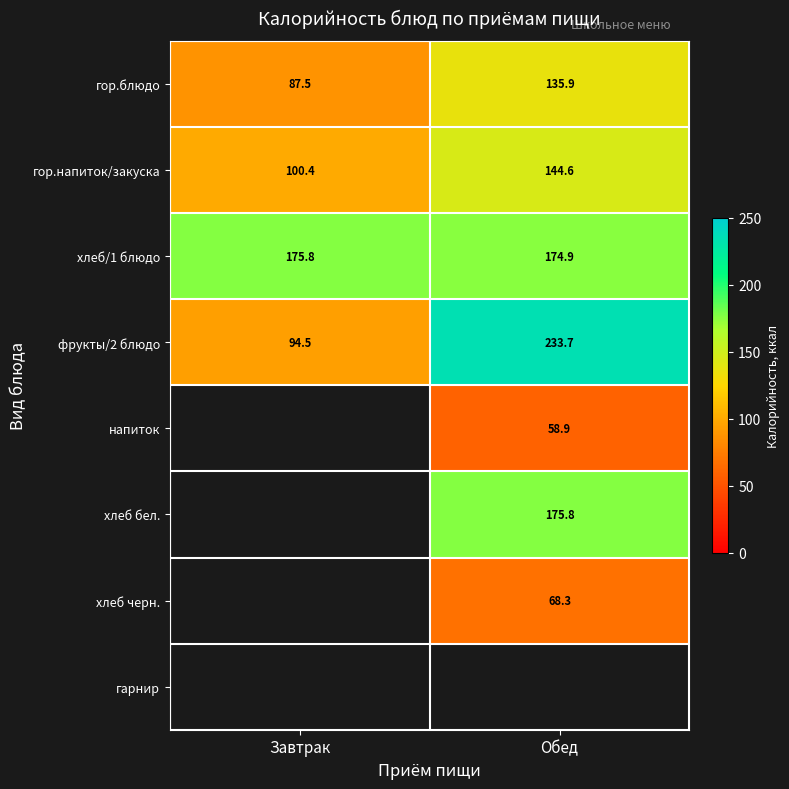

How many categories are shown in the chart?

2